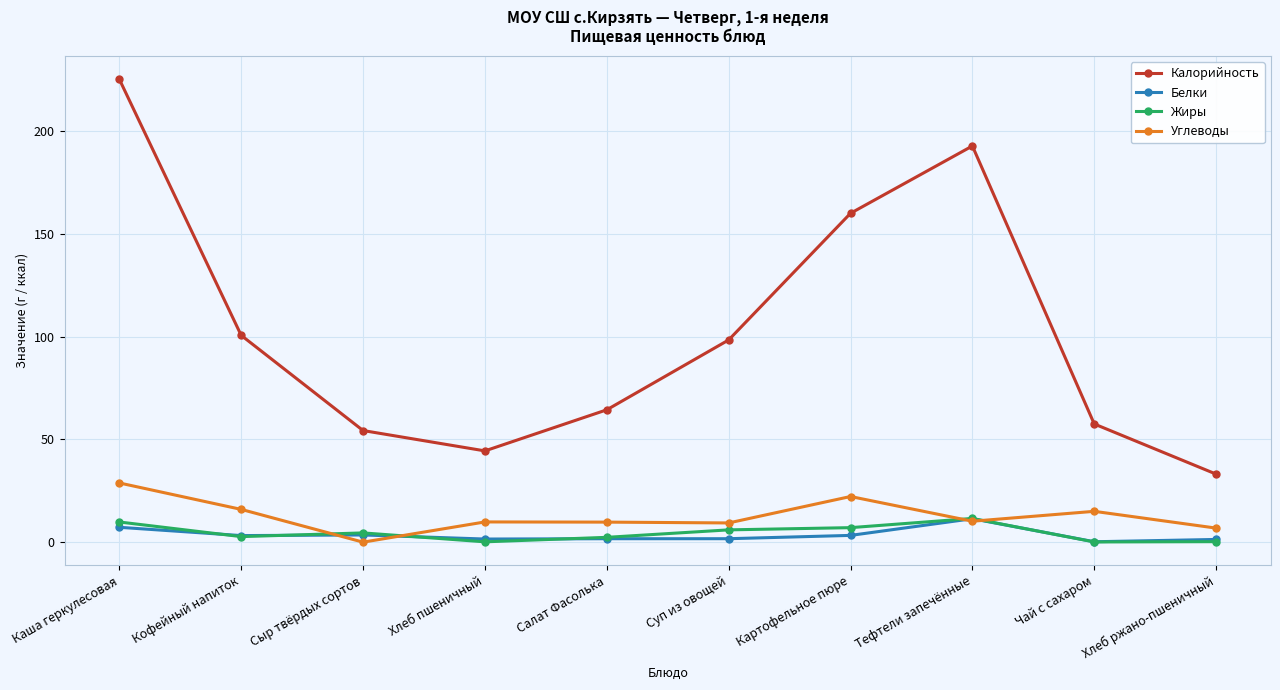

True or false: Белки and Калорийность cross at least once.

False